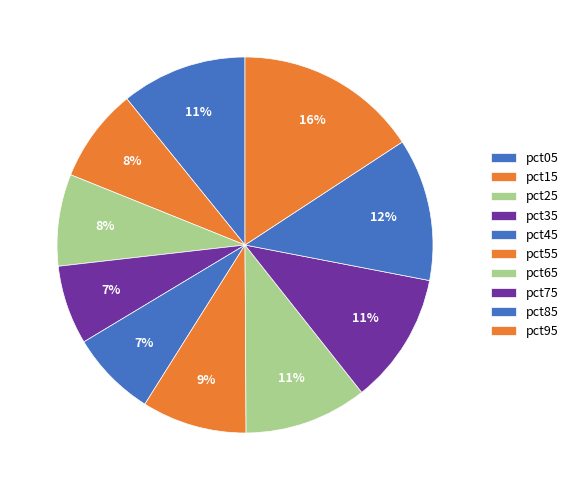

Count the number of slices in the pie.

10